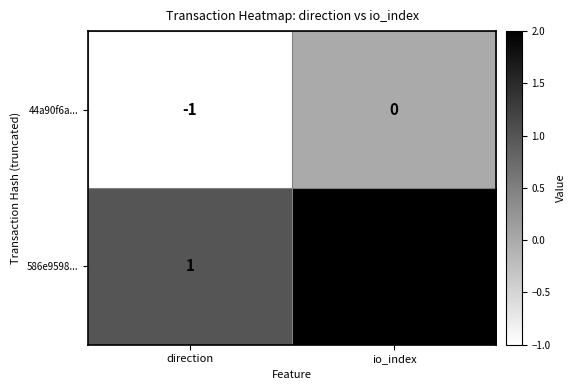

What is the sum of the 586e9598... values at io_index and direction?

3